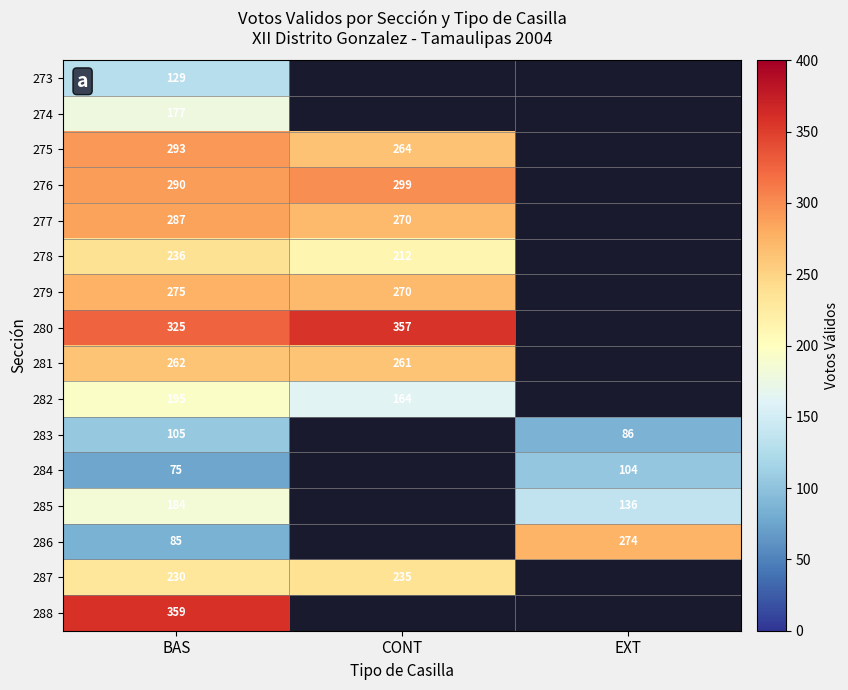

True or false: 278 has a value of 212 at CONT.

True